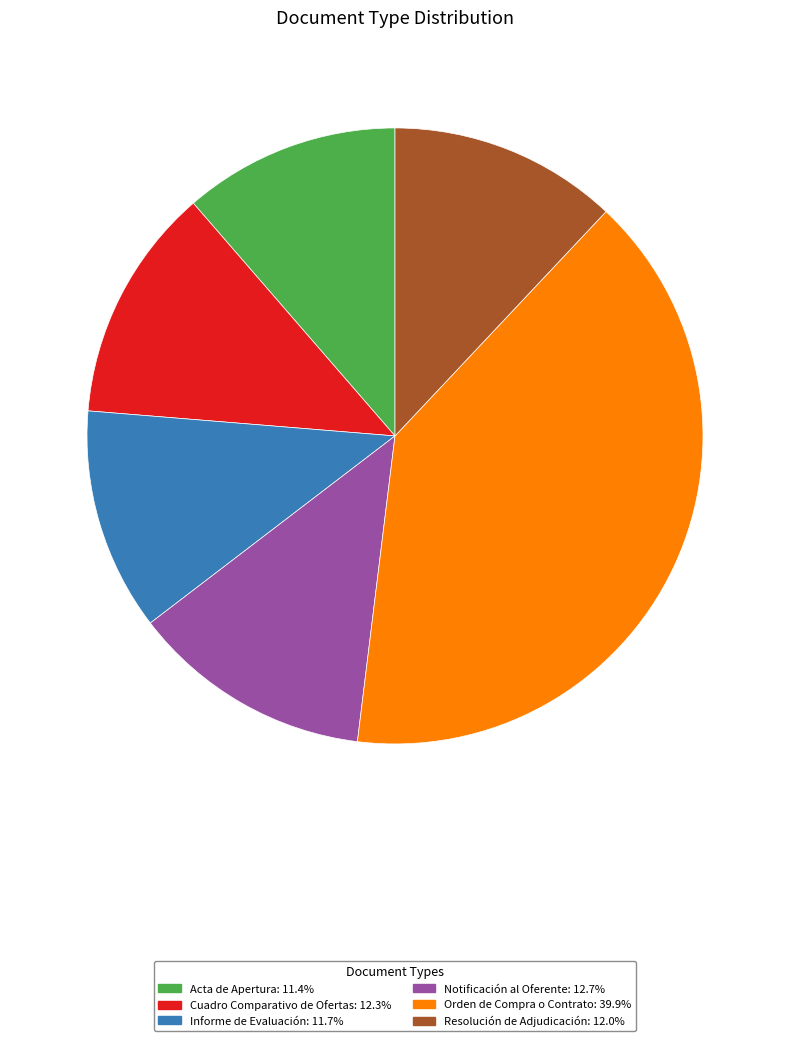

How many slices are in this pie chart?

6